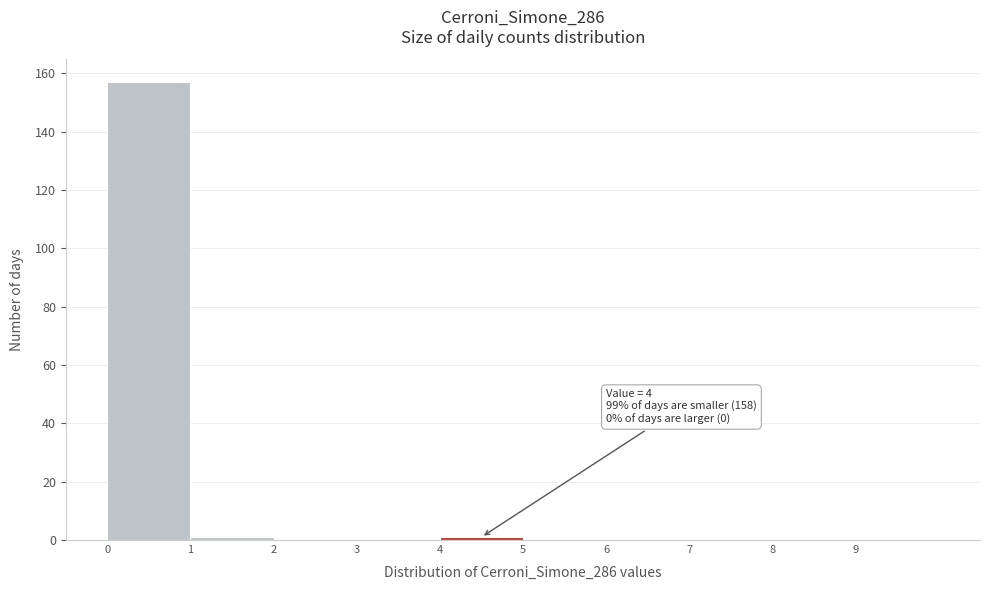

Which range on the x-axis has the tallest bar?

0 to 1